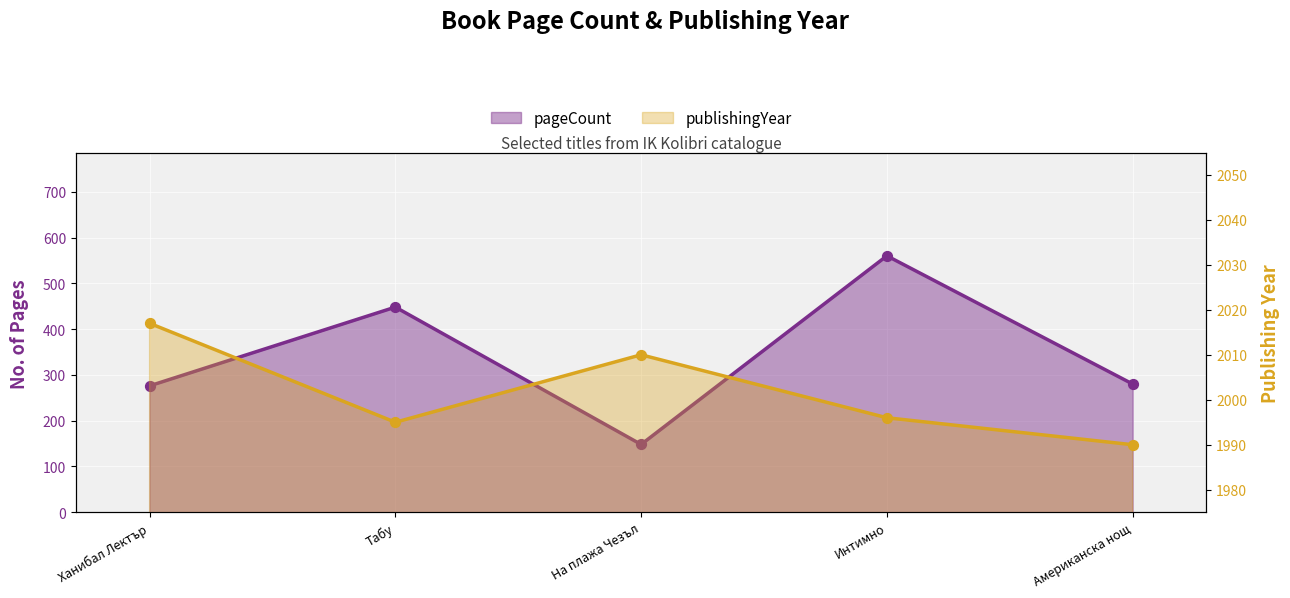

Which series has the largest total across all categories?

publishingYear